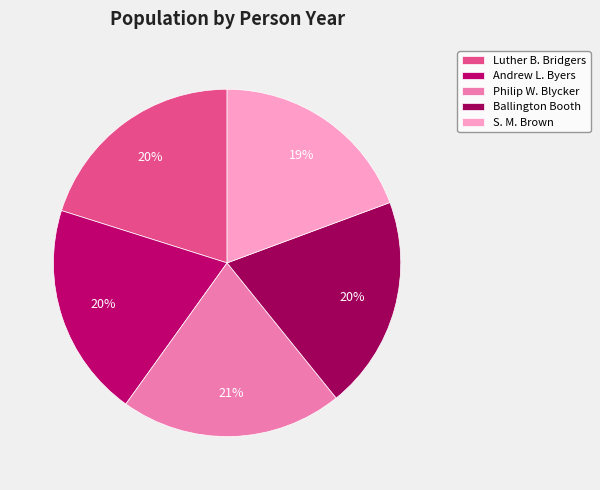

Rank the categories by value from highest to lowest.

Philip W. Blycker, Luther B. Bridgers, Andrew L. Byers, Ballington Booth, S. M. Brown